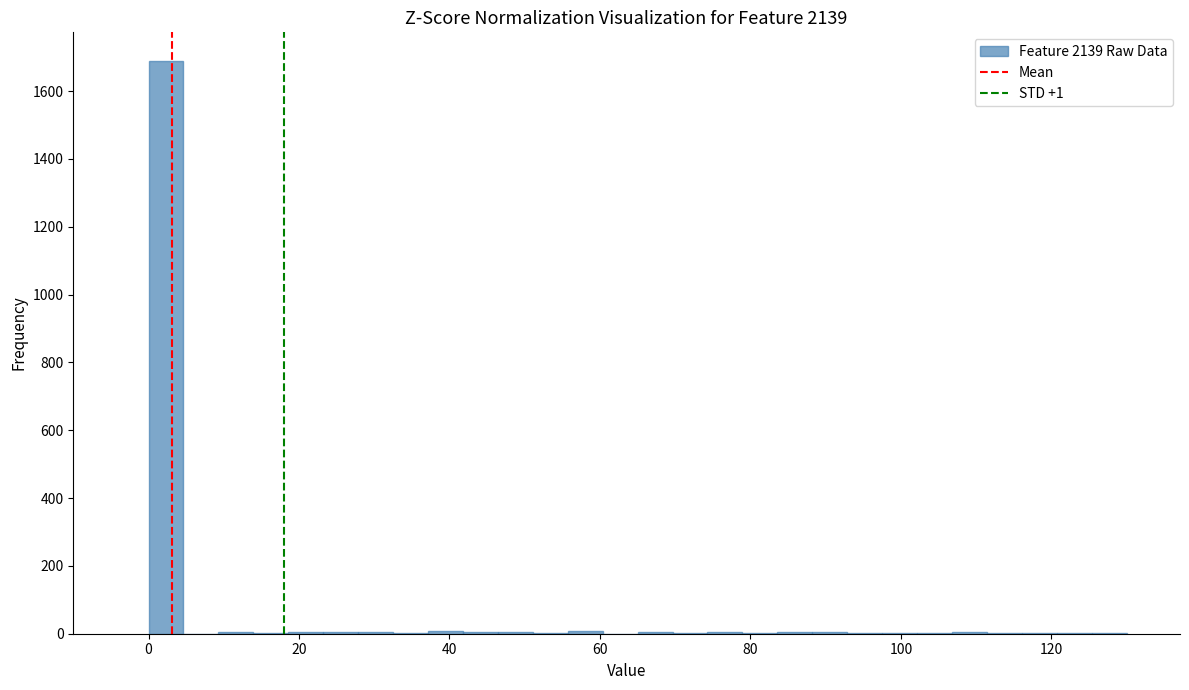

Read against the x-axis, roughly where is the centre of the tallest bar?

2